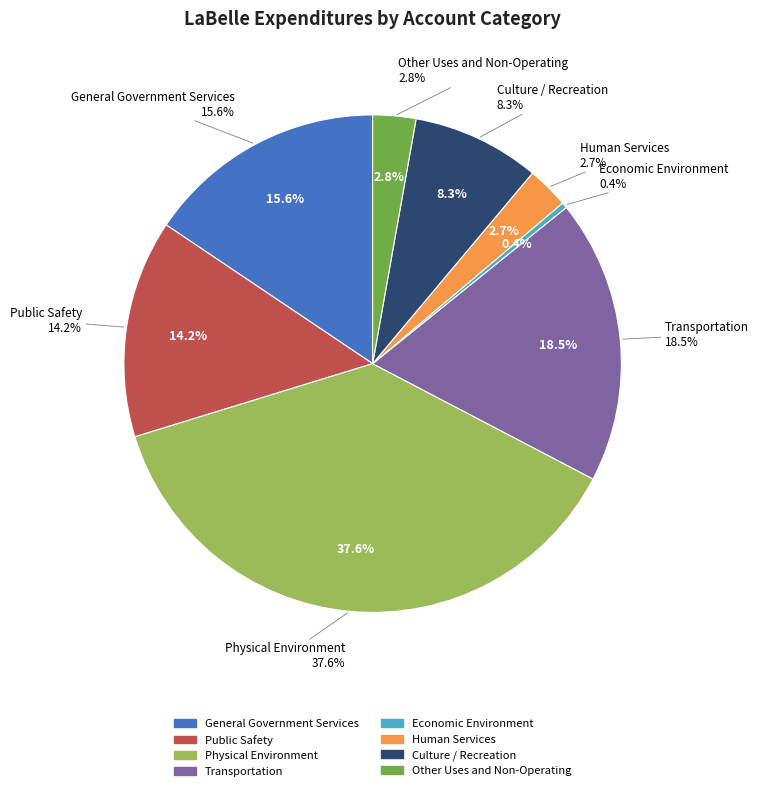

Combined, what portion of the pie is Economic Environment and Human Services?

3.1%